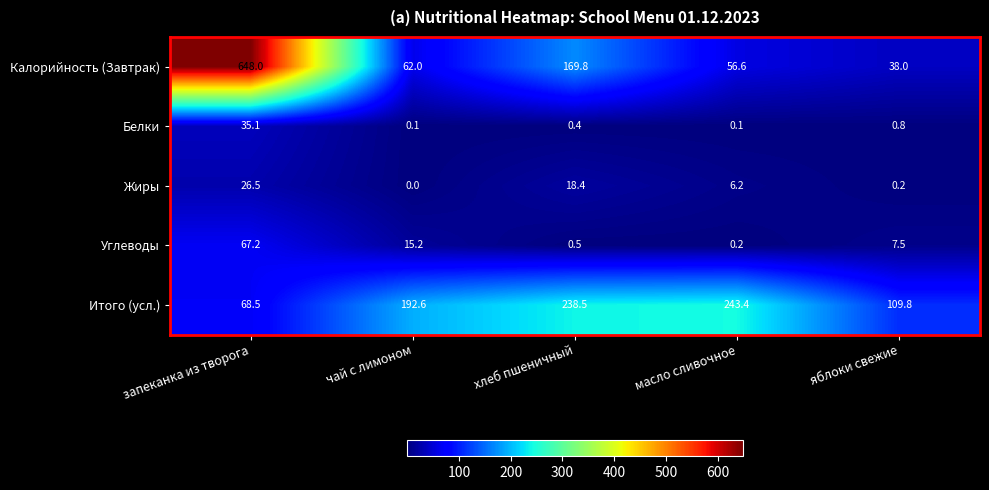

At яблоки свежие, list the series in order from smallest to largest.

Жиры, Белки, Углеводы, Калорийность (Завтрак), Итого (усл.)